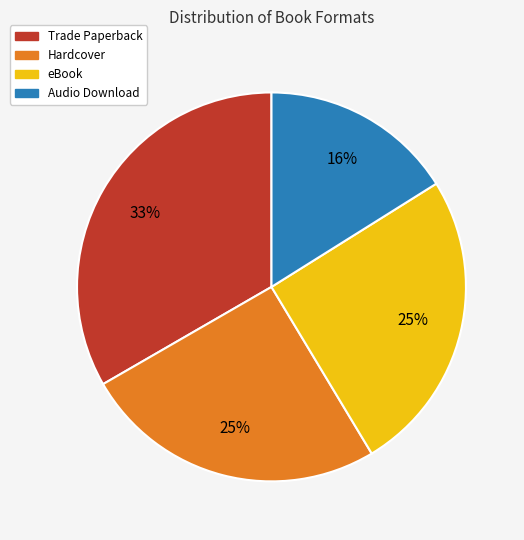

Is there any slice that represents more than half of the pie?

No